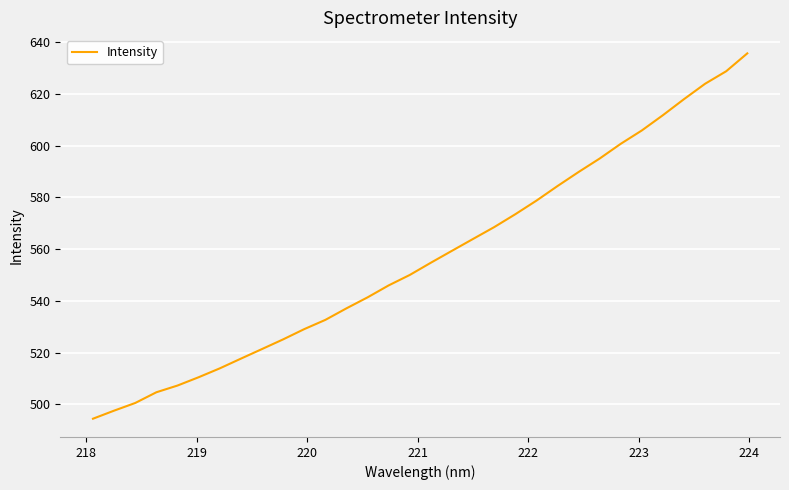

What is the difference between the maximum and minimum values?

141.2